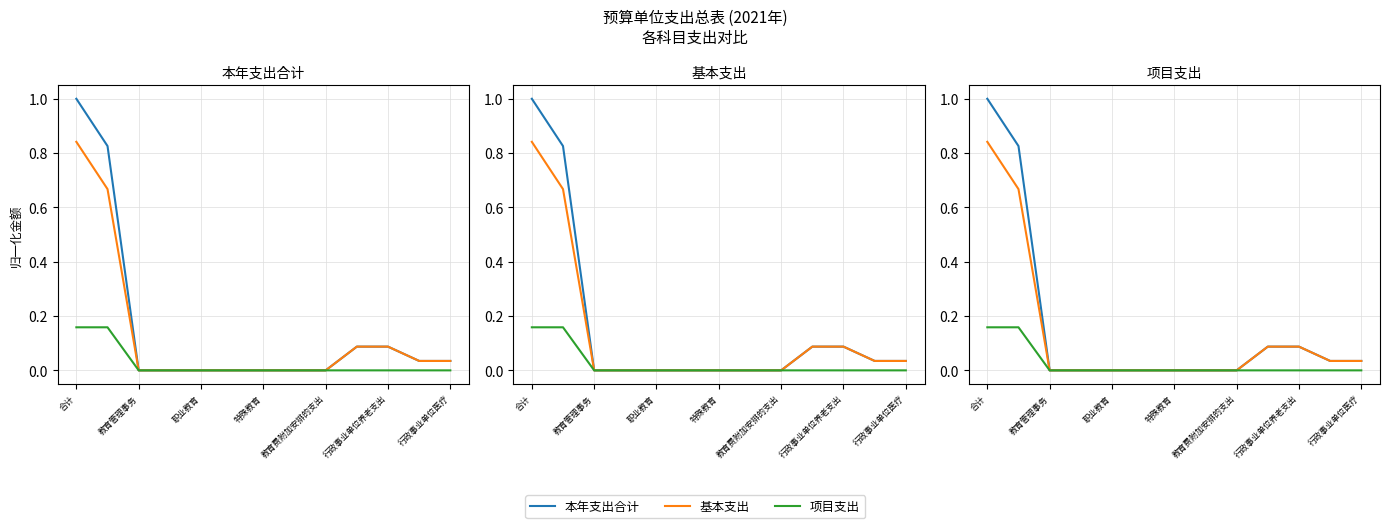

True or false: 本年支出合计 and 项目支出 cross at least once.

False